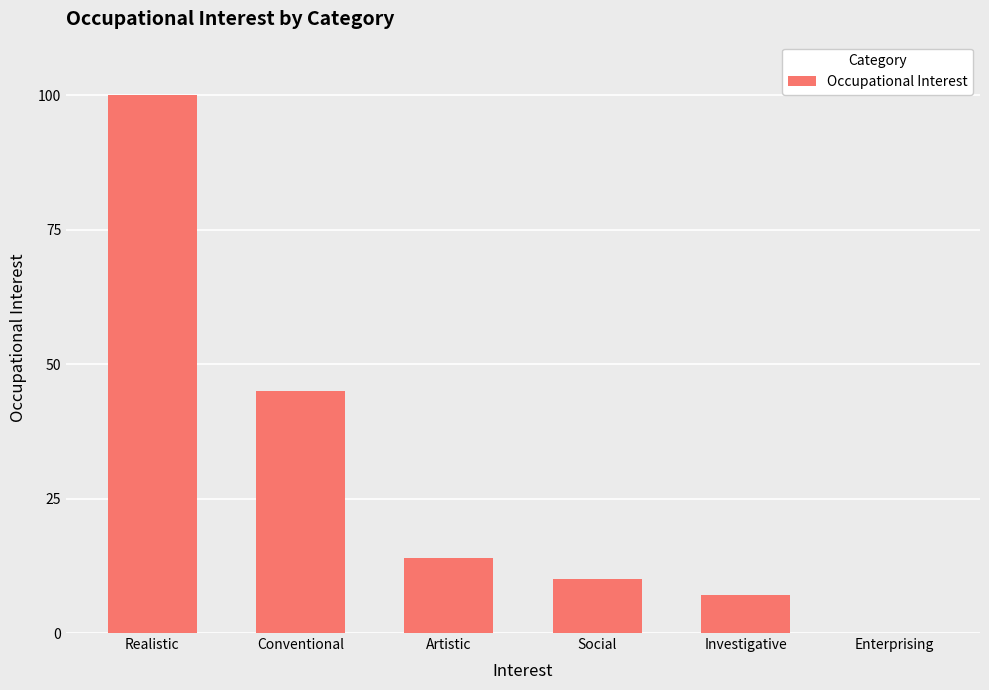

What is the approximate value at Investigative?

7